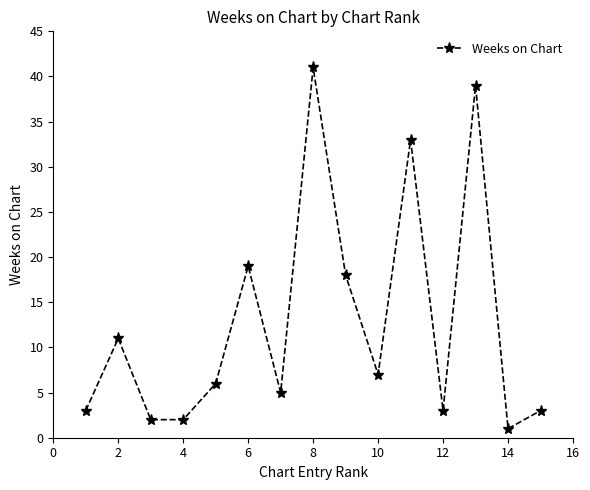

What is the sum of all values?

193